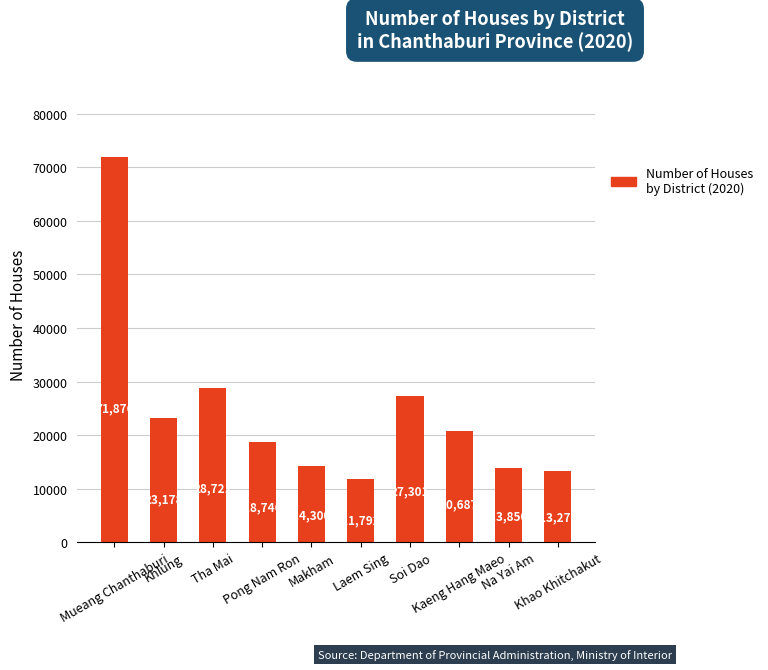

Reading left to right, list all the values displayed in this chart.

Mueang Chanthaburi=71876	Khlung=23178	Tha Mai=28721	Pong Nam Ron=18746	Makham=14300	Laem Sing=11792	Soi Dao=27301	Kaeng Hang Maeo=20687	Na Yai Am=13850	Khao Khitchakut=13276